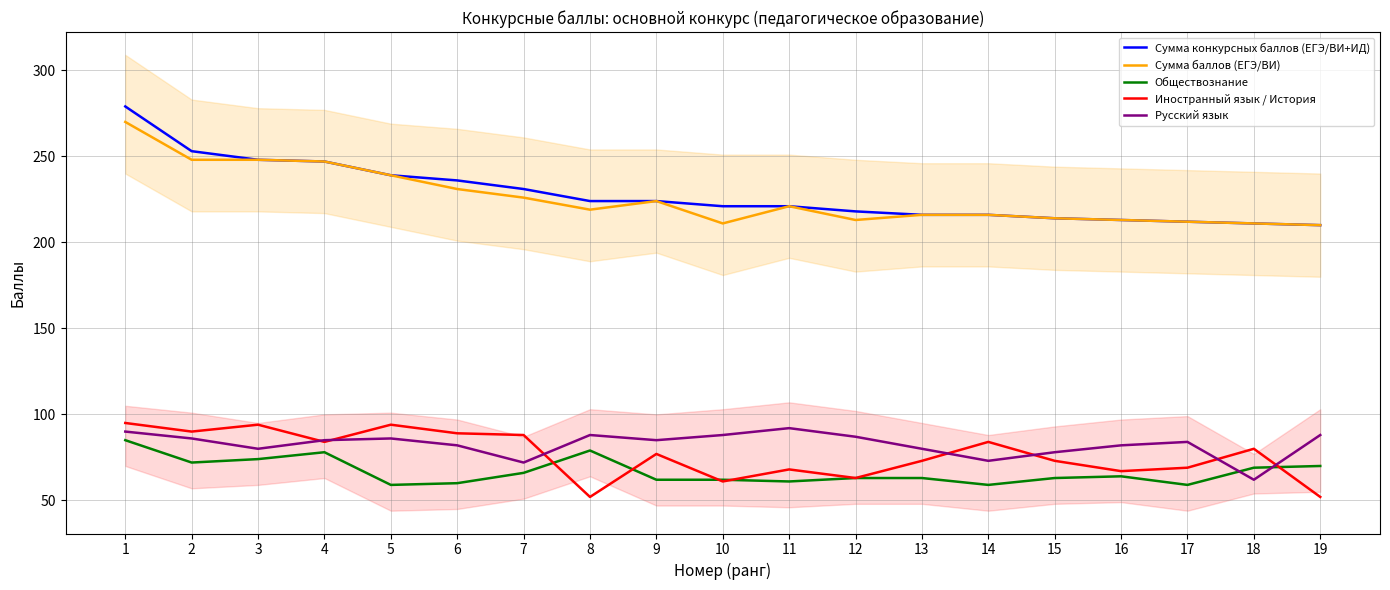

What is the difference between the maximum and minimum values in the Русский язык series?

30